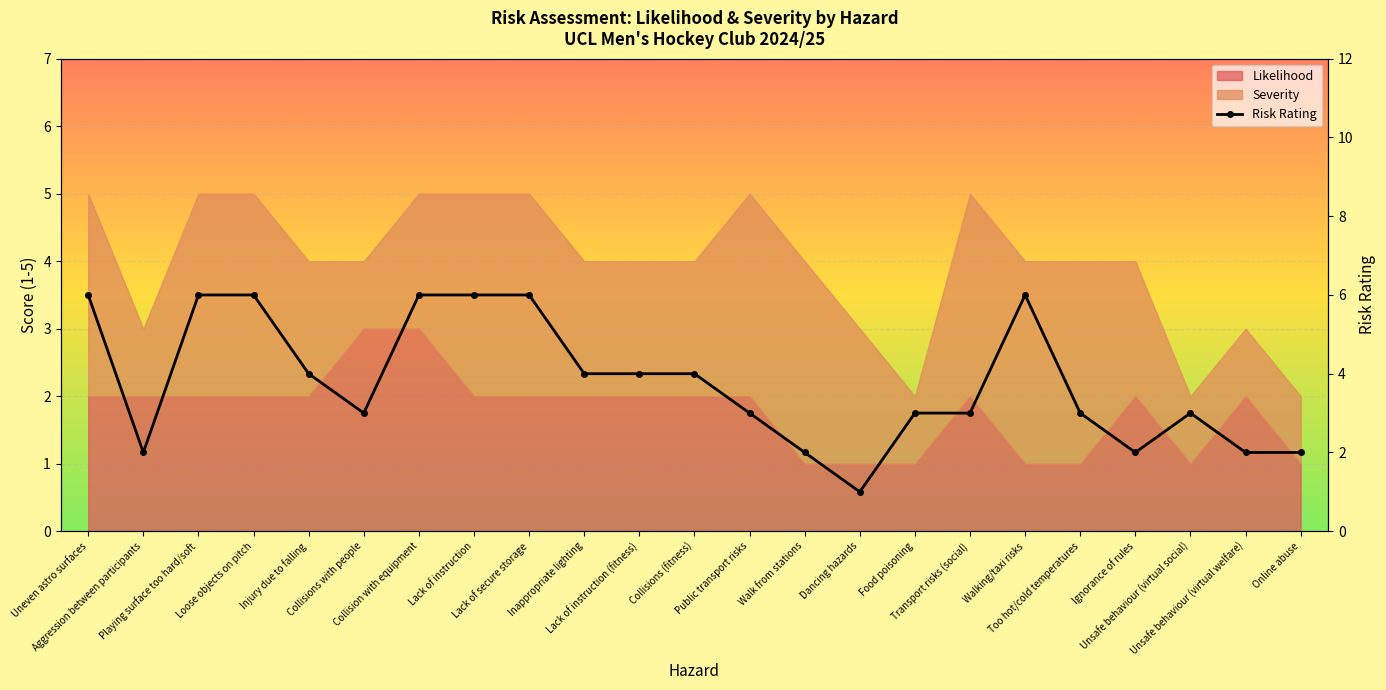

Read the value at Collisions (fitness).

4